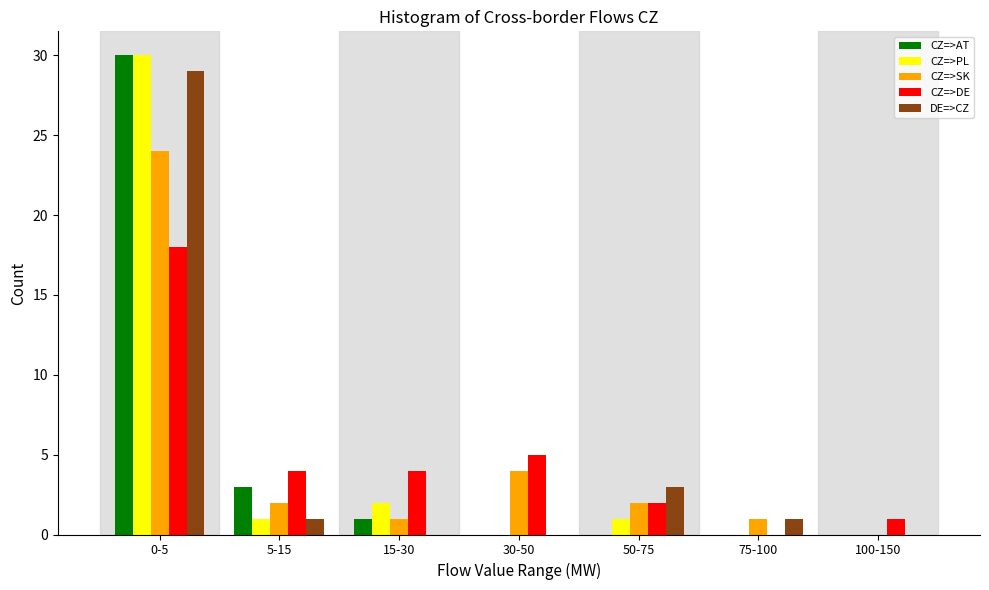

Is it true that DE=>CZ equals 1 at 50-75?

False